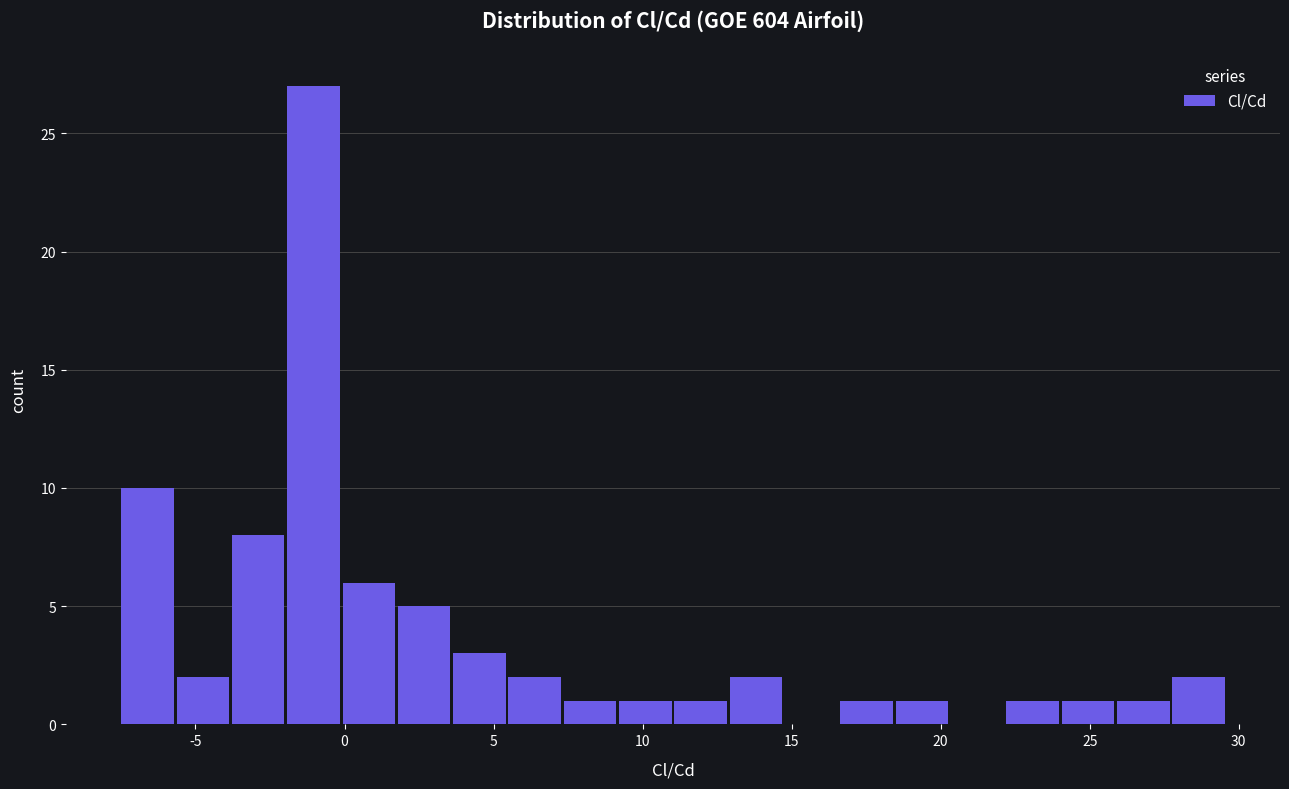

Read against the x-axis, roughly where is the centre of the tallest bar?

-1.0